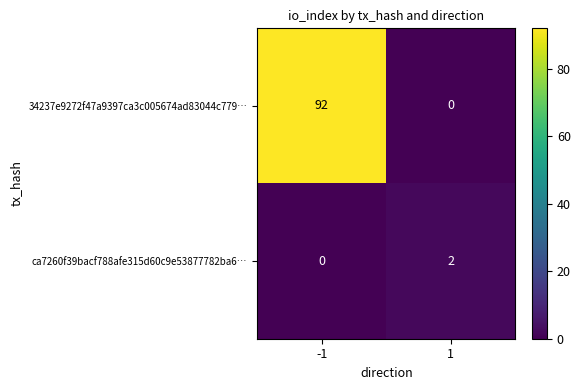

What is the total value across all series at -1?

92